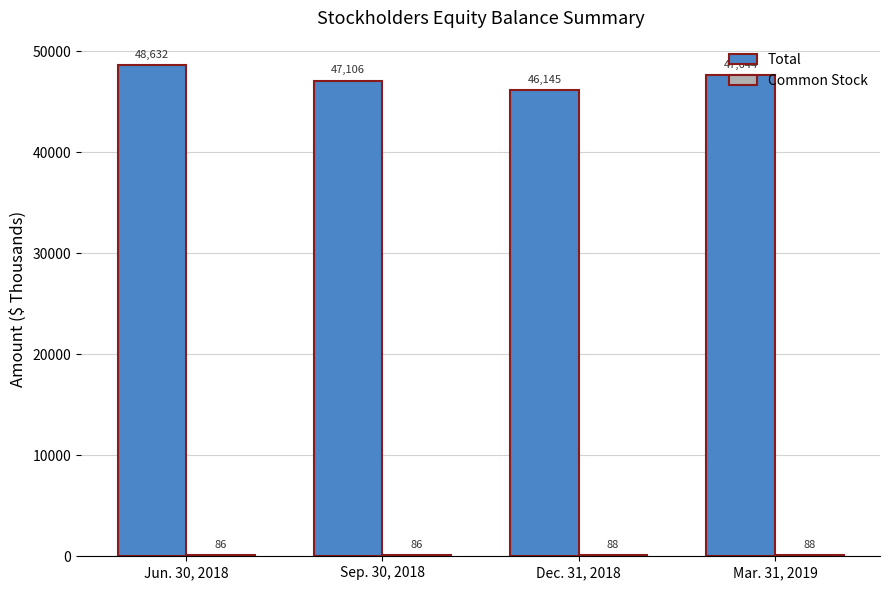

What is the total value across all series at Sep. 30, 2018?

47192